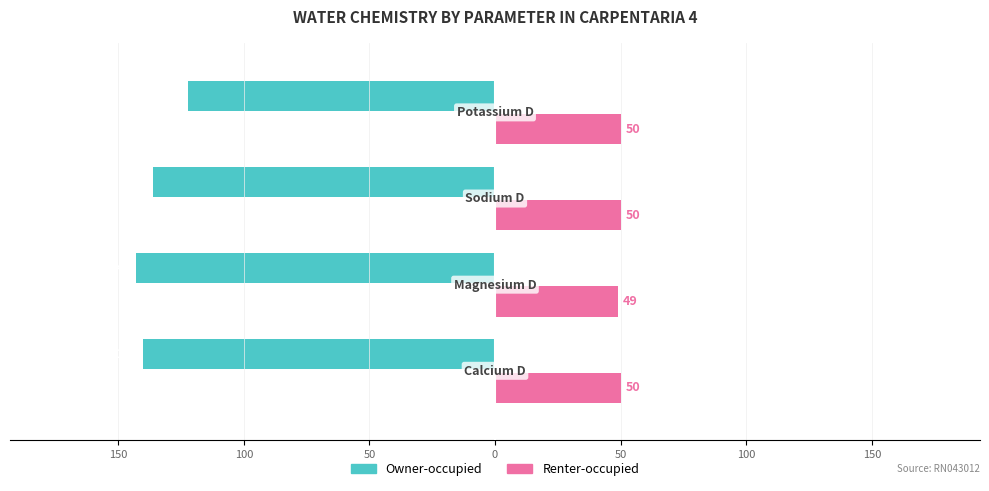

List the series in order of their overall mean, highest first.

Renter-occupied, Owner-occupied